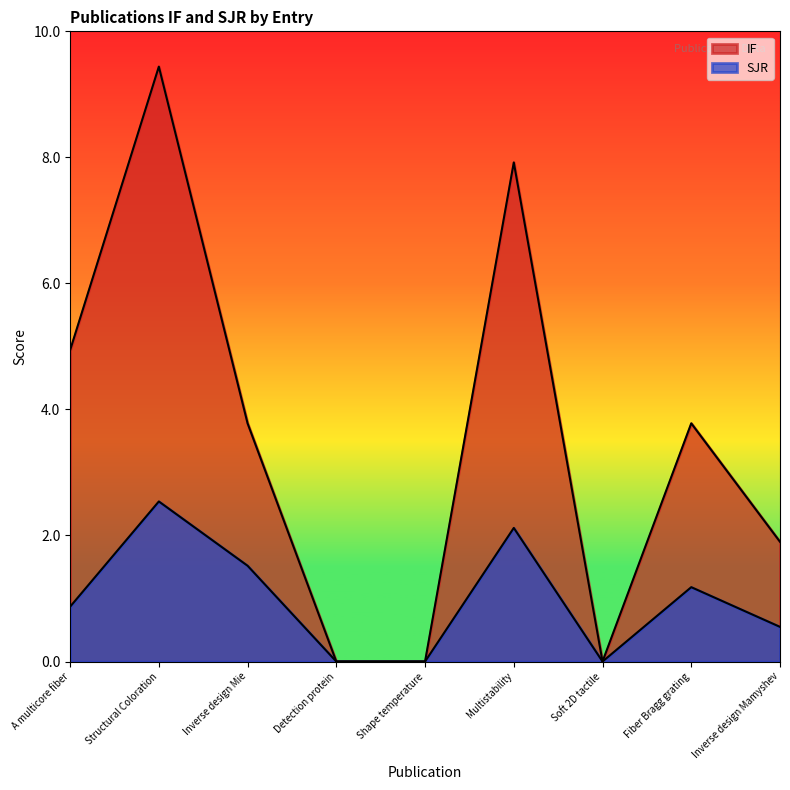

What is the average value of the SJR series?

1.0